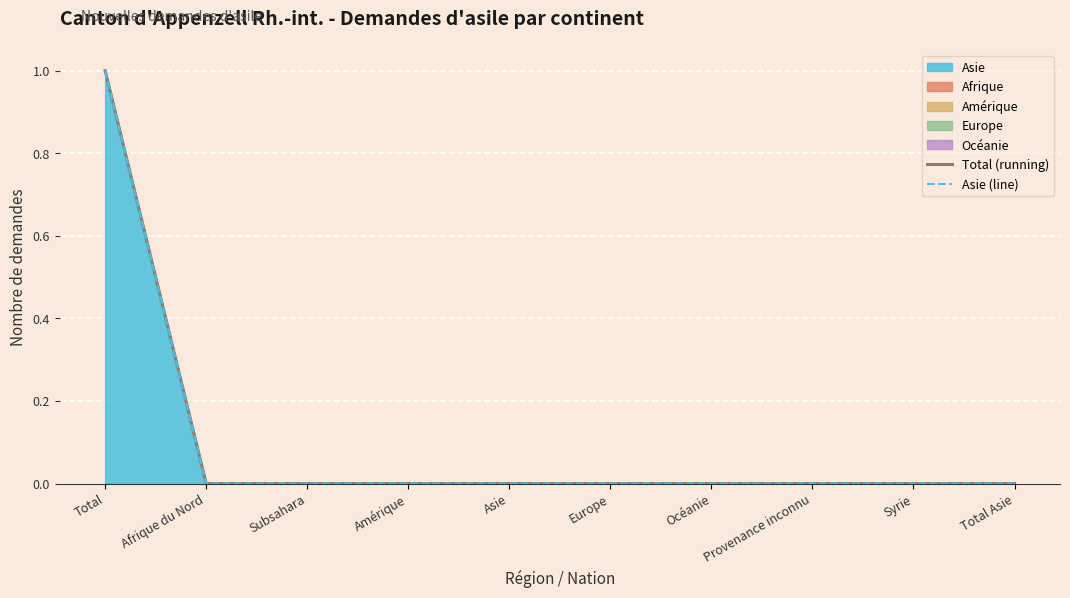

True or false: Asie (line) and Total (running) cross at least once.

False